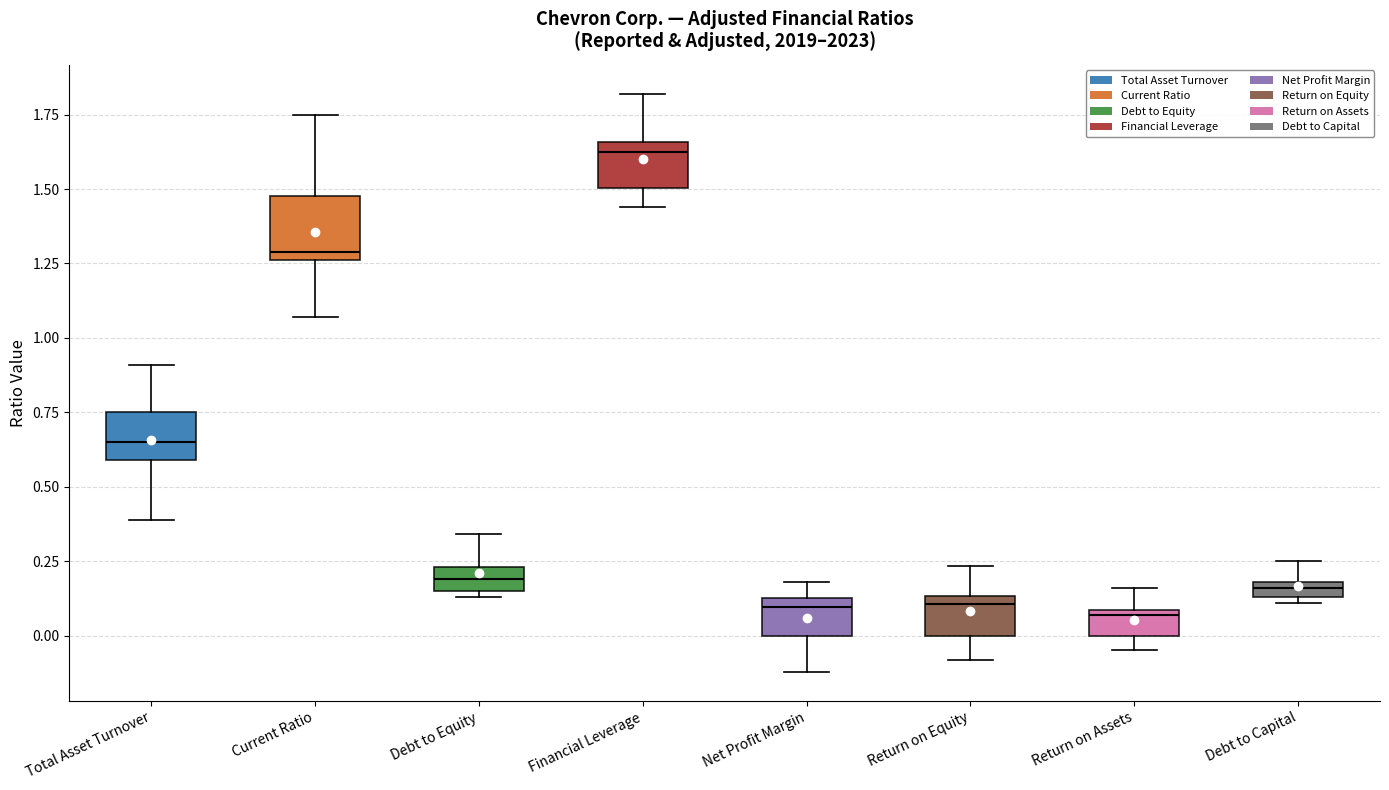

Comparing the boxes themselves (not the whiskers), which one is the tallest?

Current Ratio